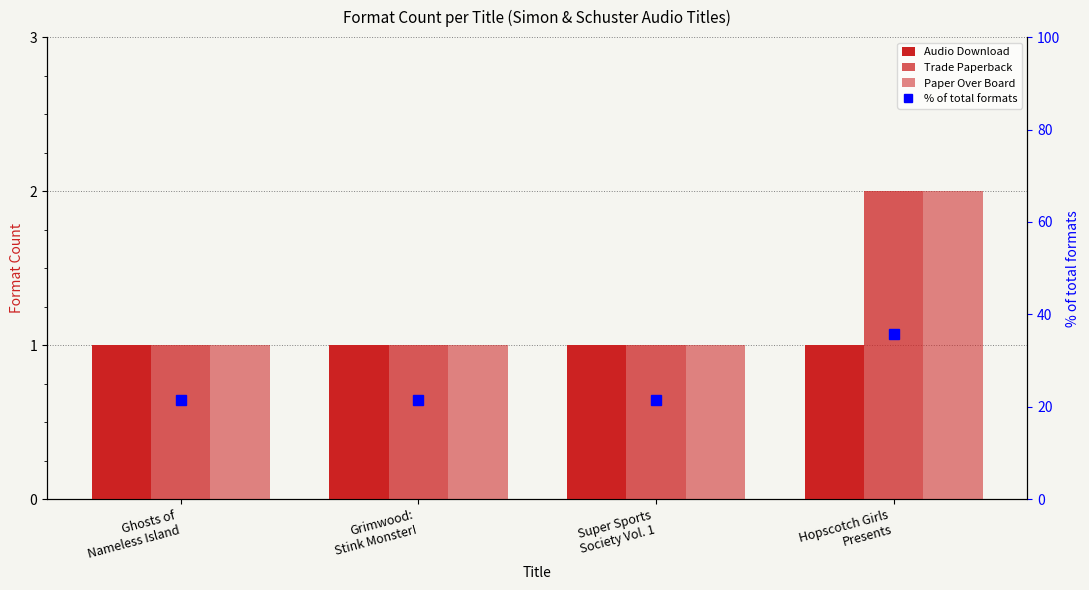

What is the maximum value shown in the chart?

35.7